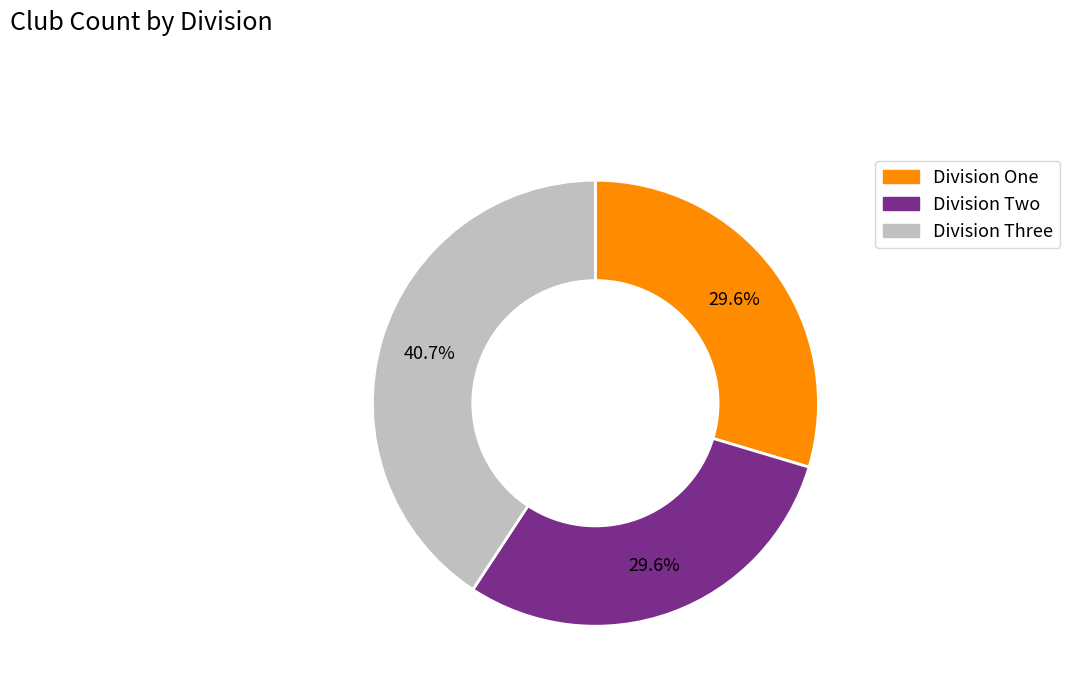

Count the number of slices in the pie.

3